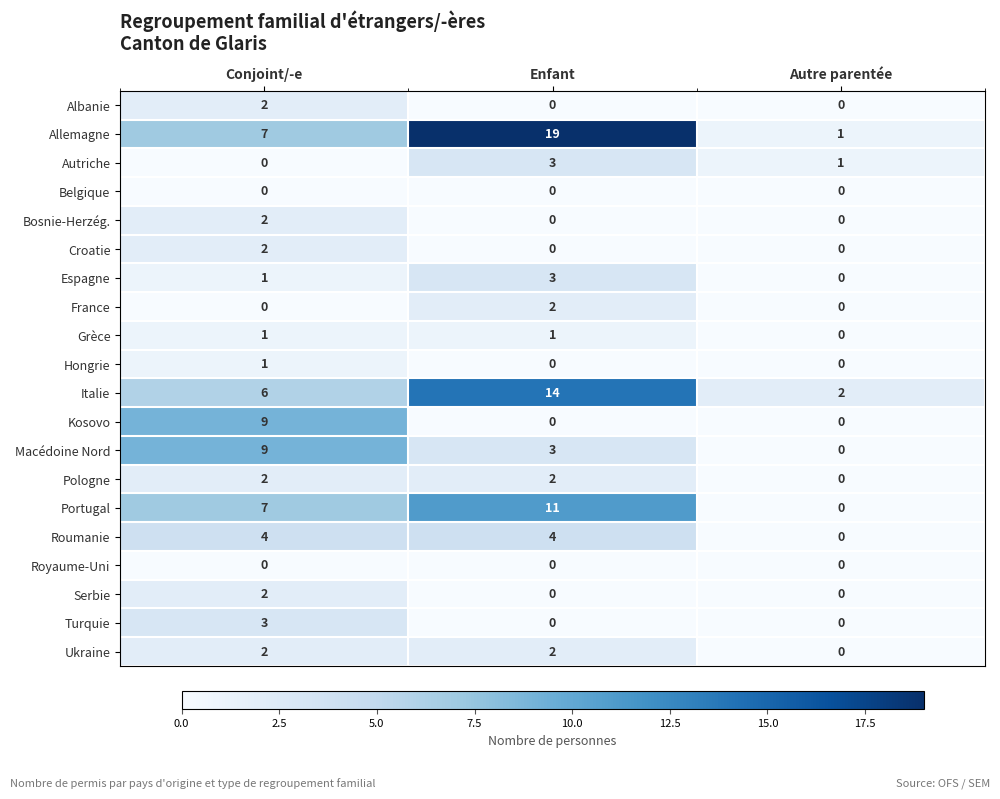

Read the Portugal value at Conjoint/-e.

7